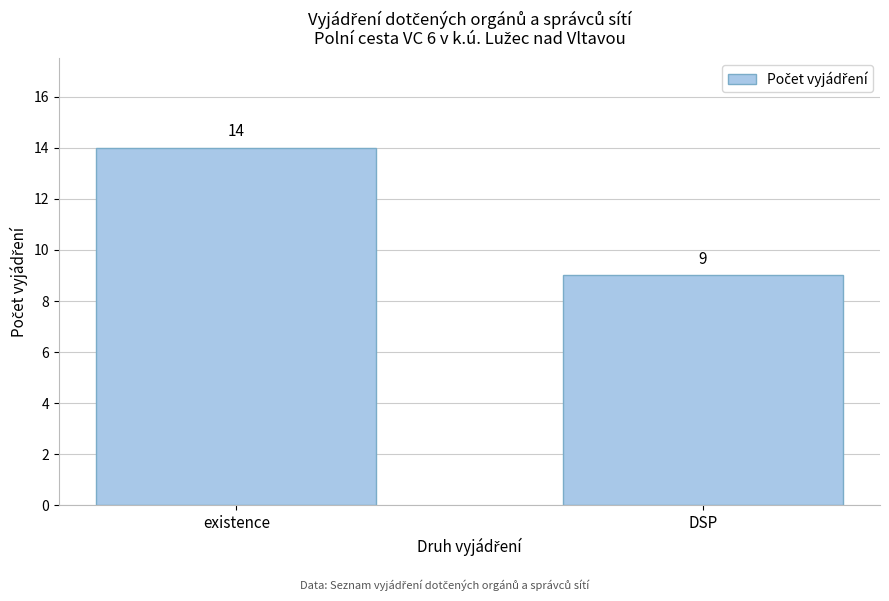

Reading left to right, list all the values displayed in this chart.

existence=14	DSP=9